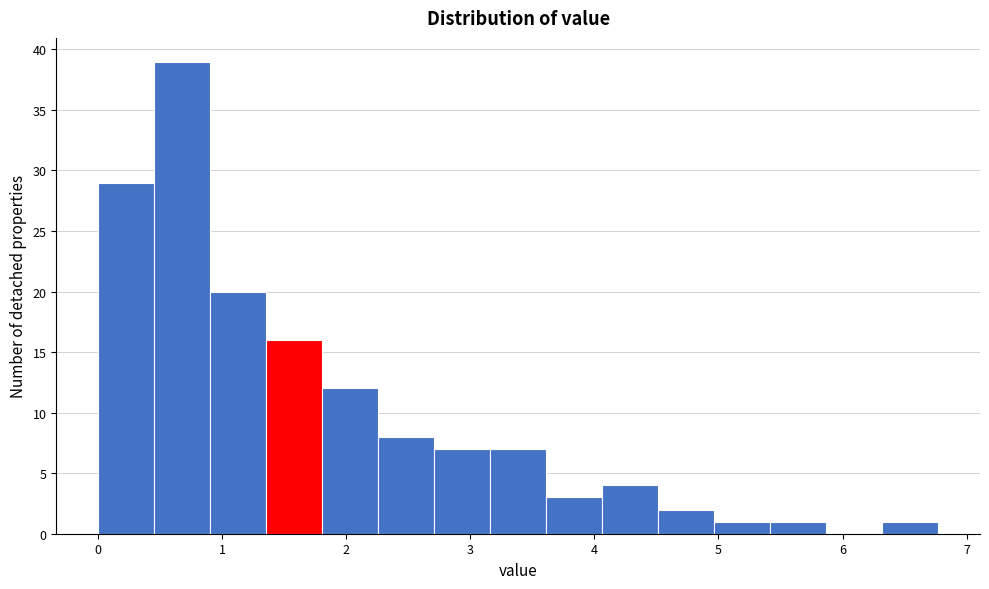

Over which range of the x-axis is the bar tallest?

0.5 to 0.9